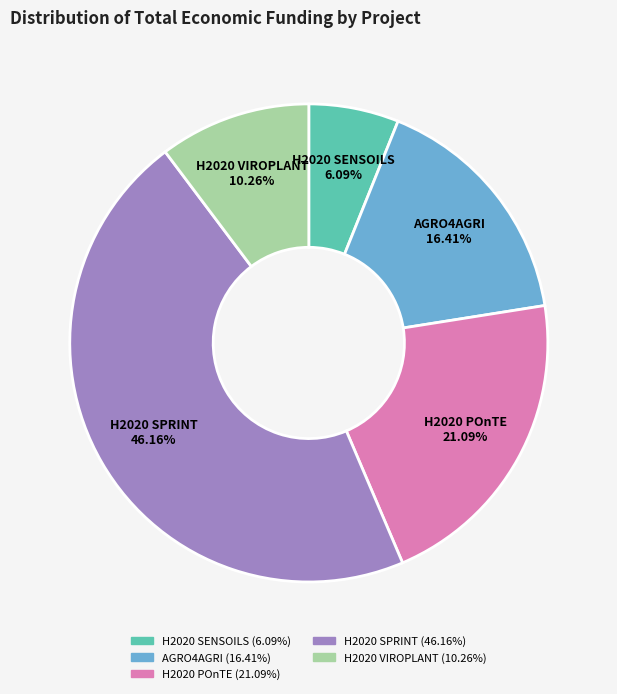

The H2020 SPRINT slice represents 46% of the pie. True or false?

True